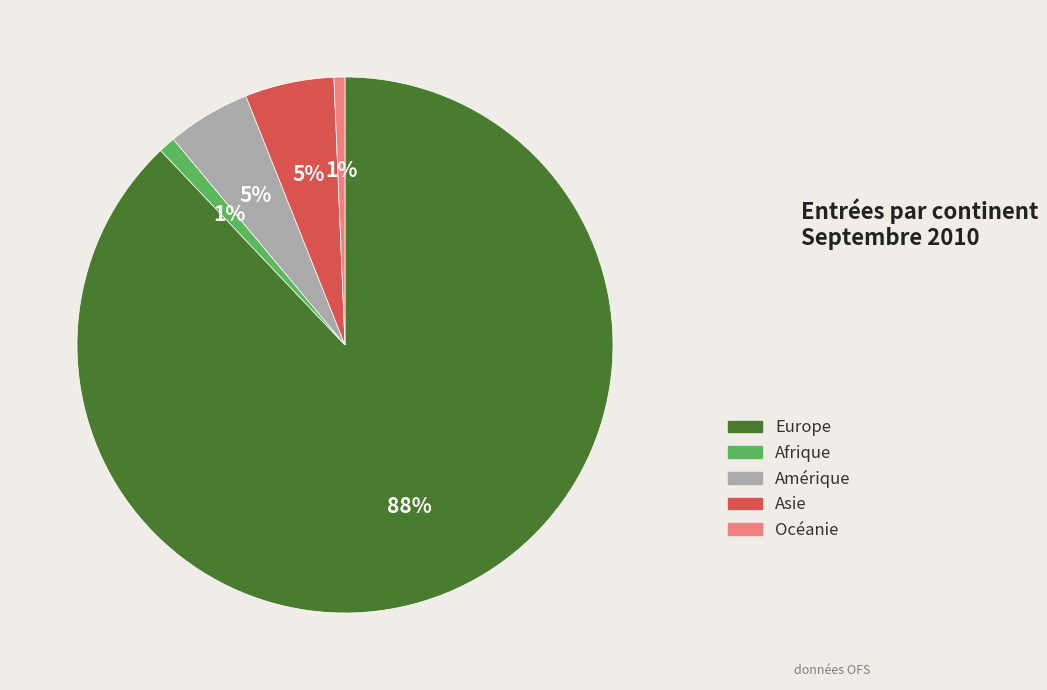

How many segments does this pie chart have?

5